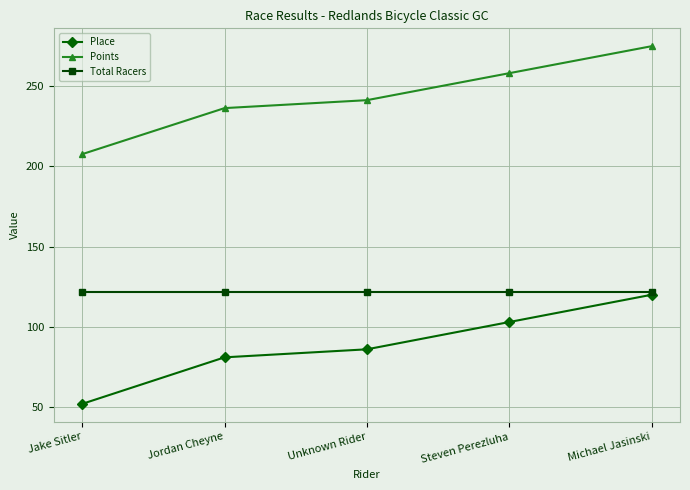

What is the difference between the highest and lowest values at Jordan Cheyne?

155.4